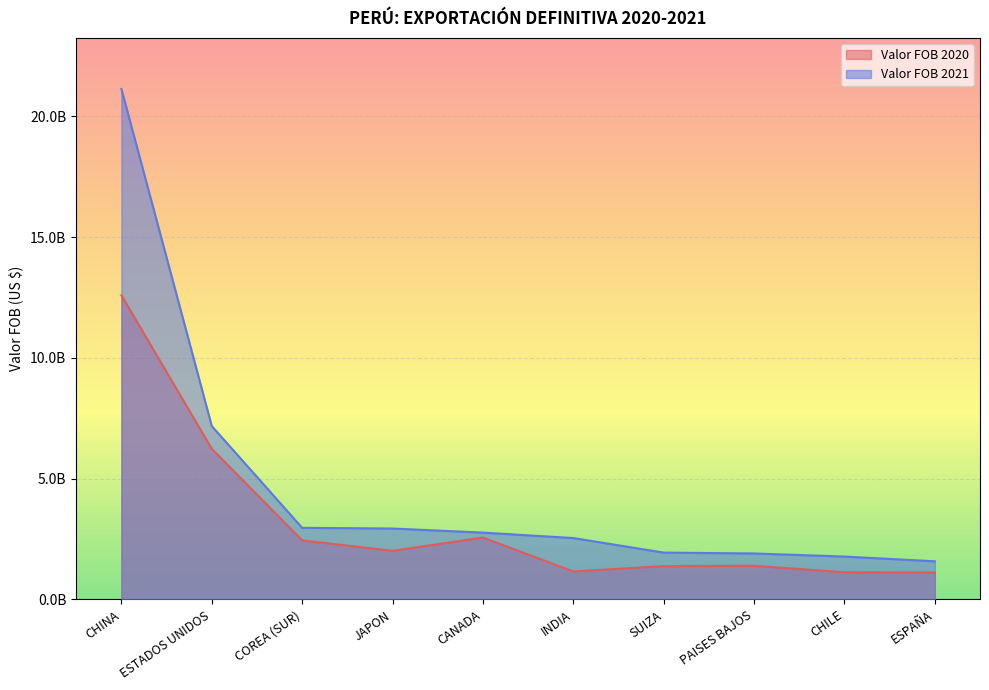

What is the value of the Valor FOB 2020 point at the 2nd from the left?

6236287691.9